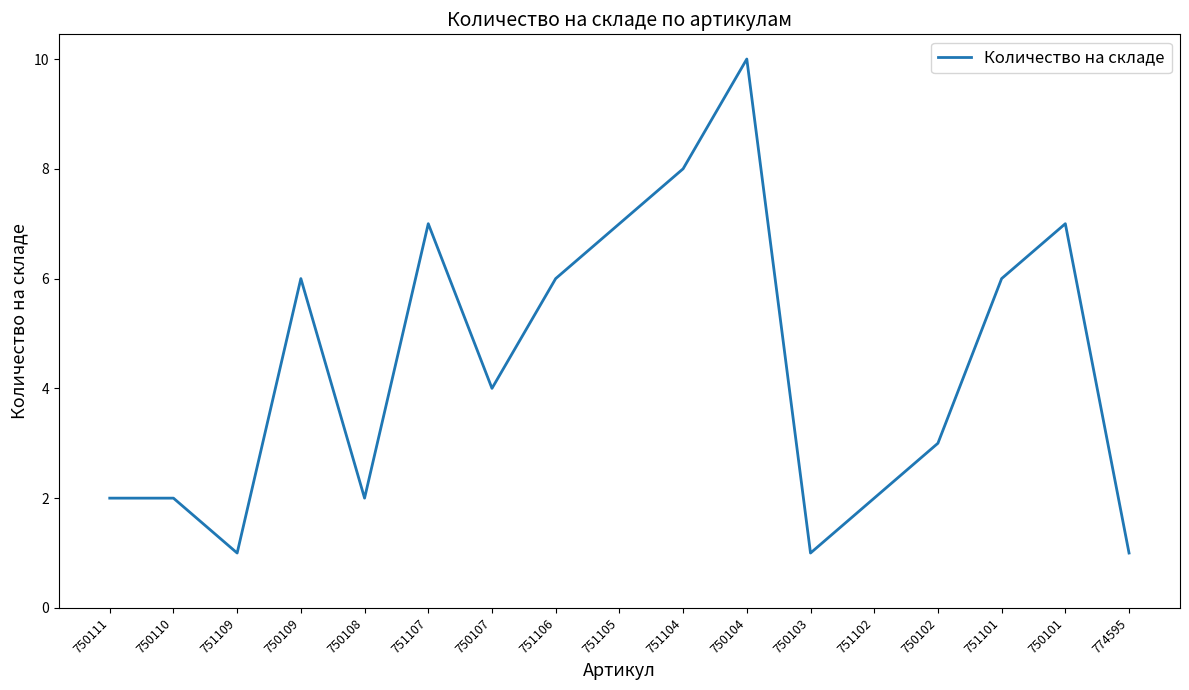

Which has a higher value, 751106 or 750107?

751106